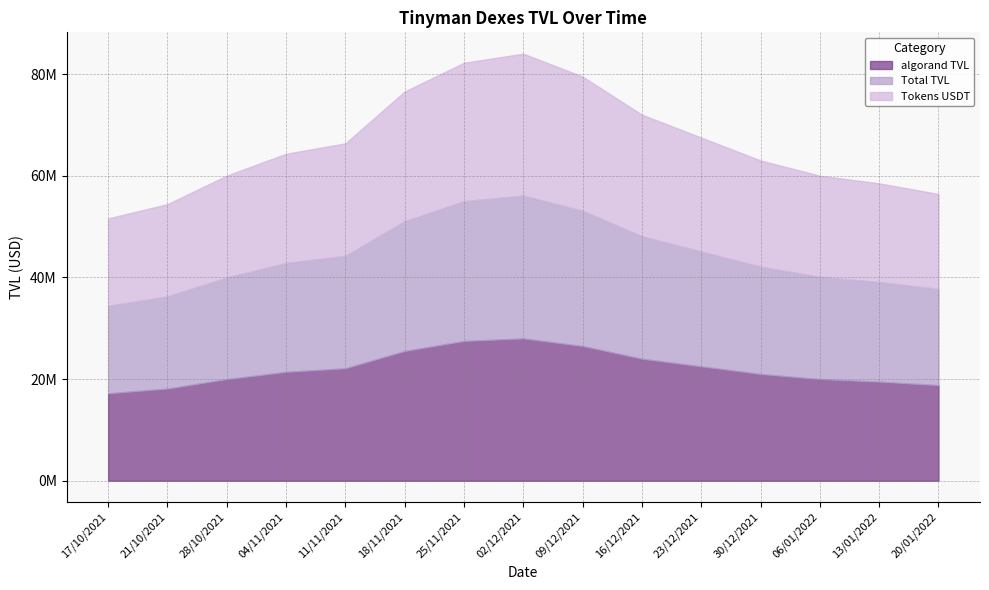

Is it true that algorand TVL equals 26994525.5 at 13/01/2022?

False